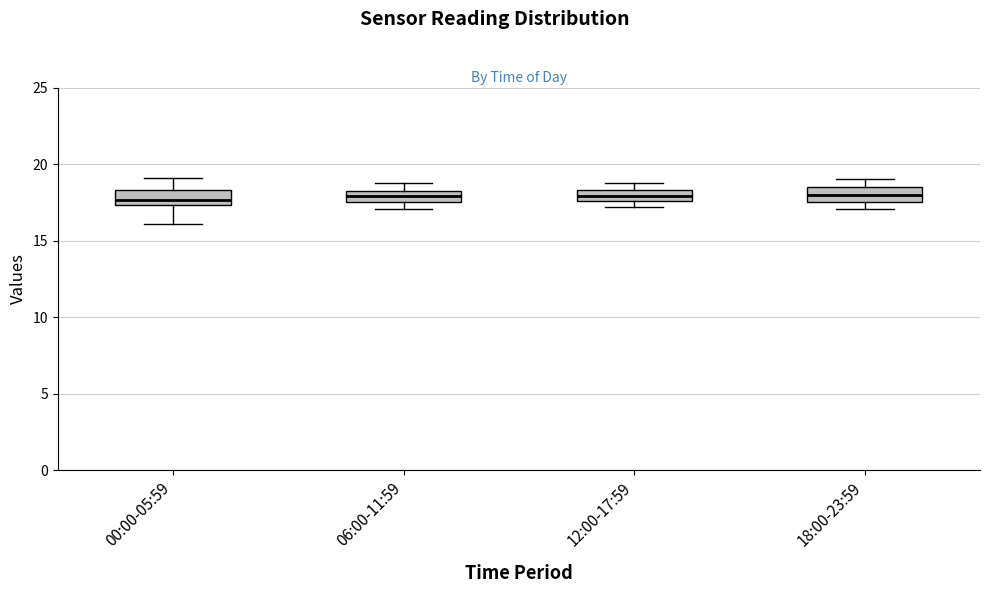

Where is the upper edge of the box for 12:00-17:59 on the y-axis? The values are not printed on the chart, so give them approximately, as read against the axis.

18.5